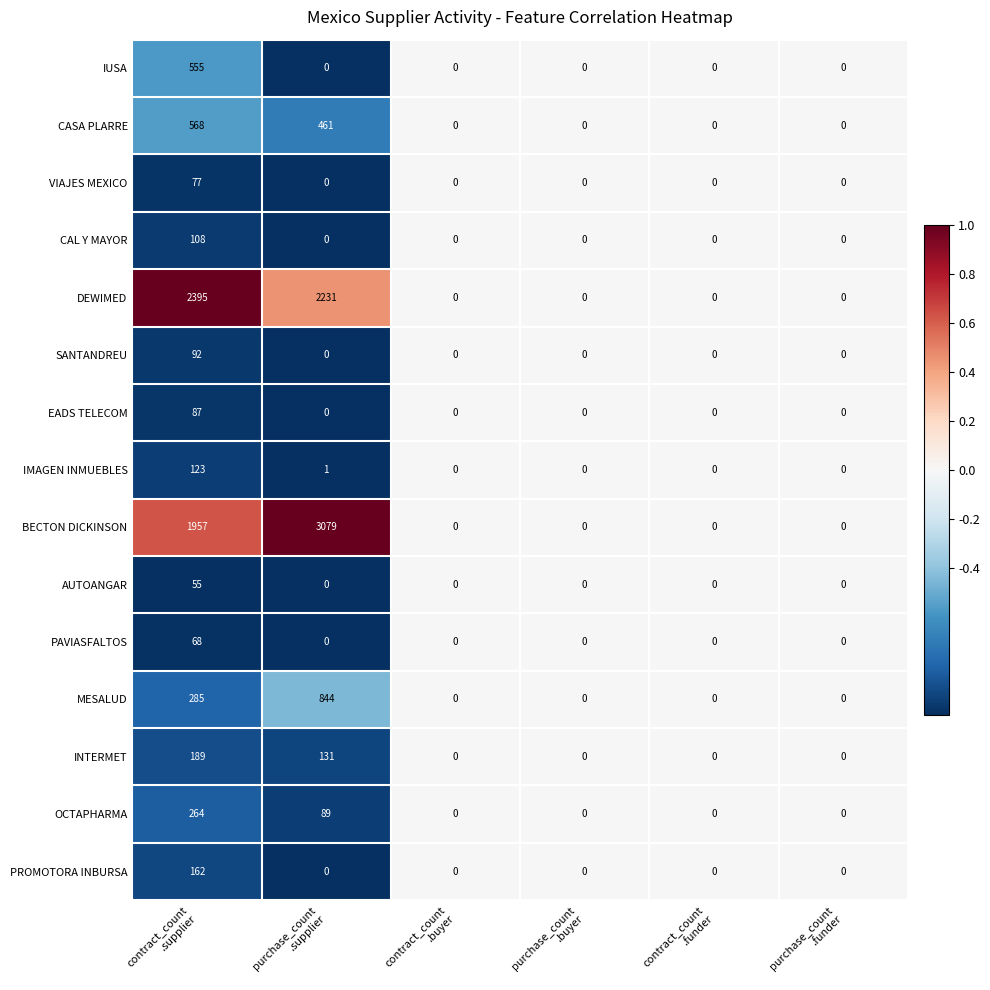

What is the maximum value shown in the chart?

3079